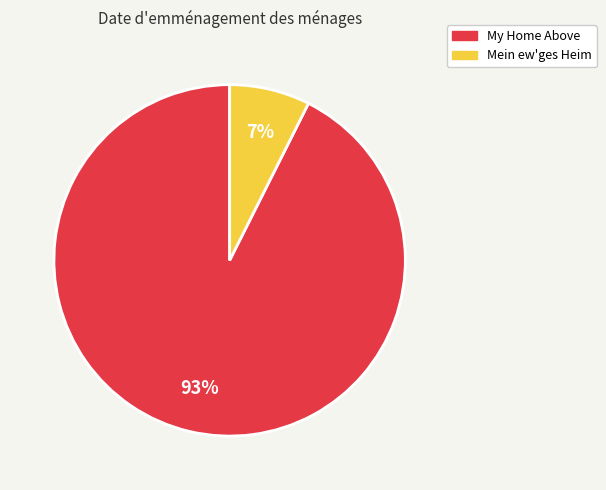

Between Mein ew'ges Heim and My Home Above, which is larger?

My Home Above